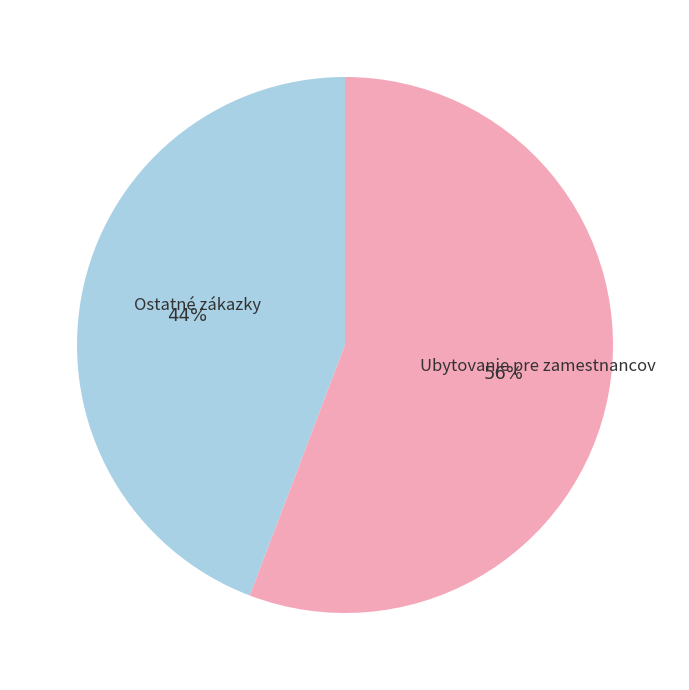

Is there any slice that represents more than half of the pie?

Yes